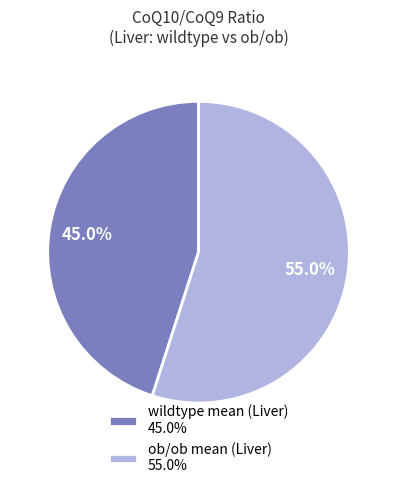

Which has a higher value, wildtype mean (Liver) 45.0% or ob/ob mean (Liver) 55.0%?

ob/ob mean (Liver) 55.0%